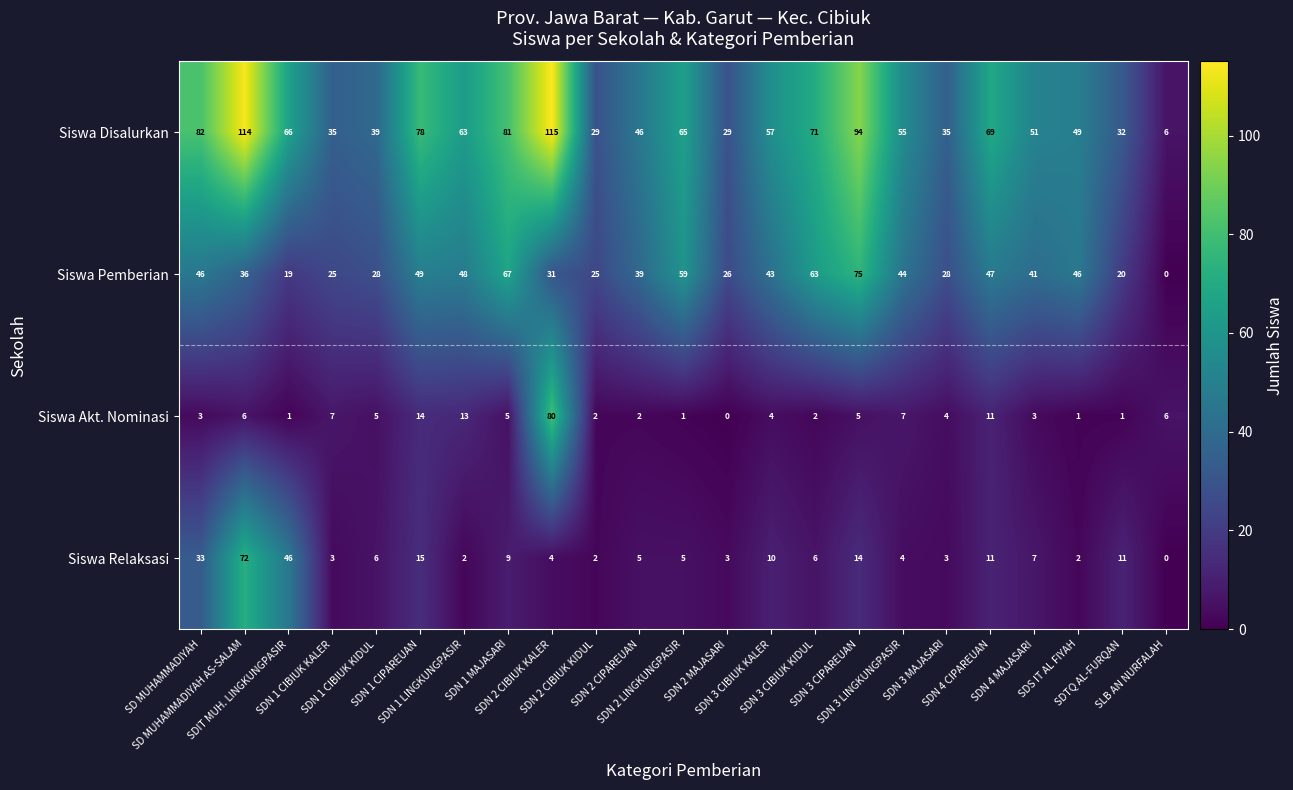

Rank the series by their maximum value, from lowest to highest.

Siswa Relaksasi, Siswa Pemberian, Siswa Akt. Nominasi, Siswa Disalurkan